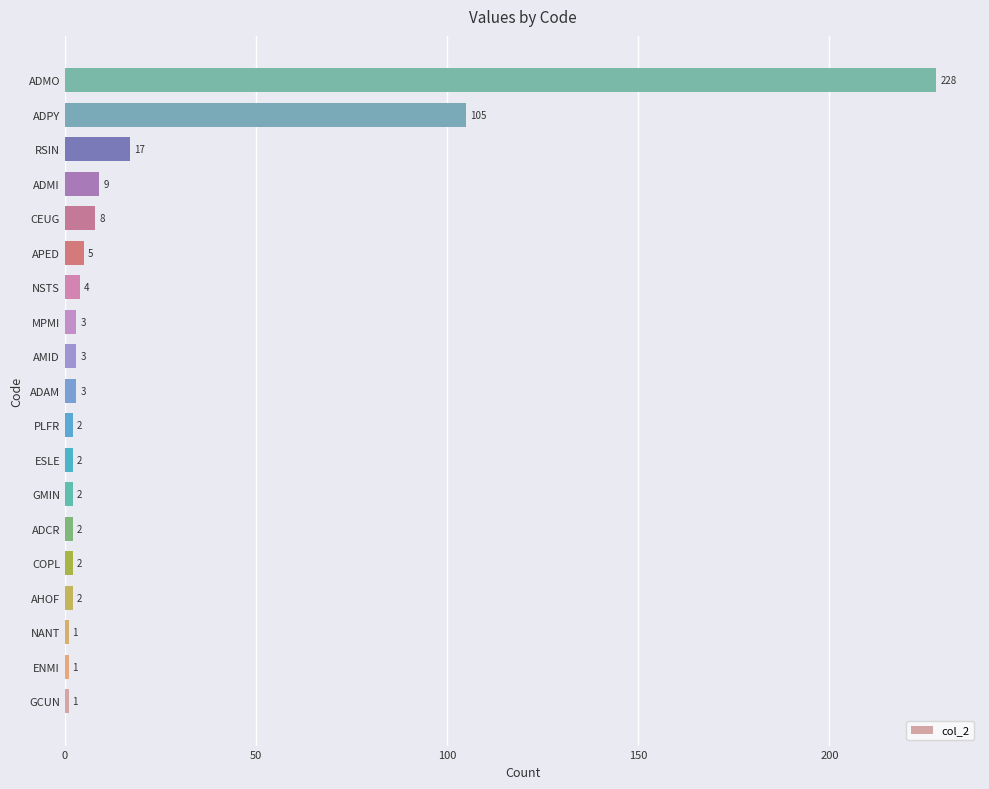

What is the change in value from ADAM to APED?

+2